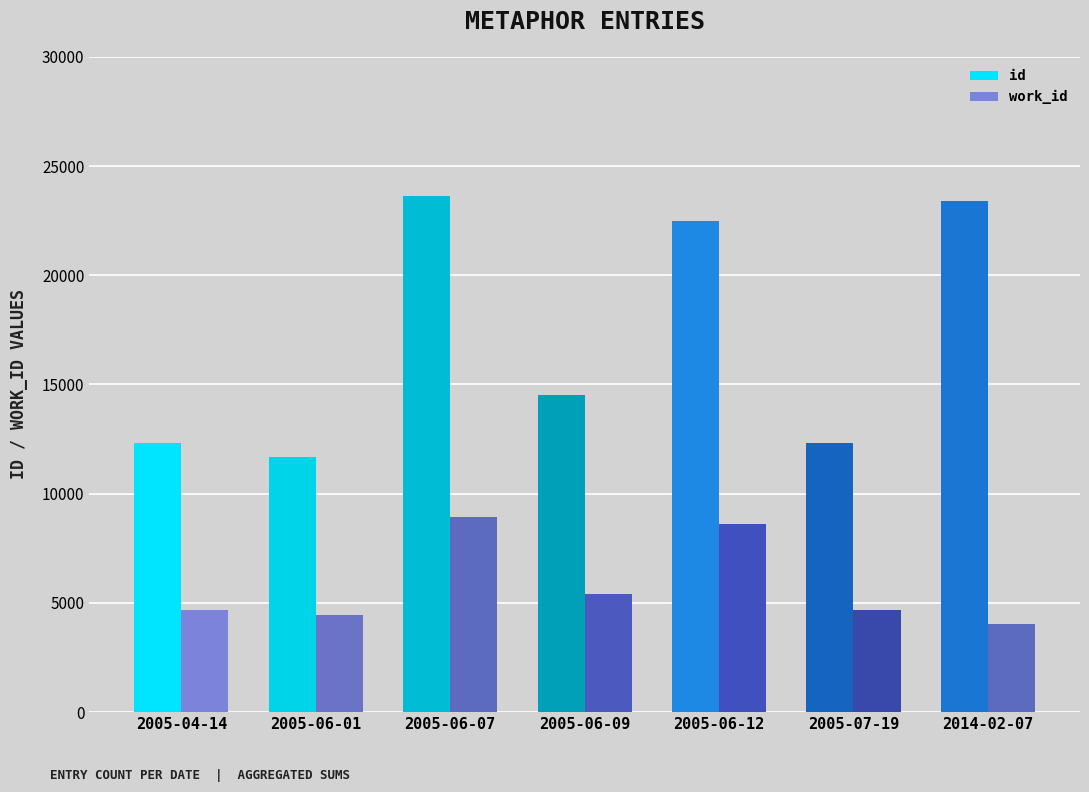

What is the label of the 6th bar from the right?

2005-06-01